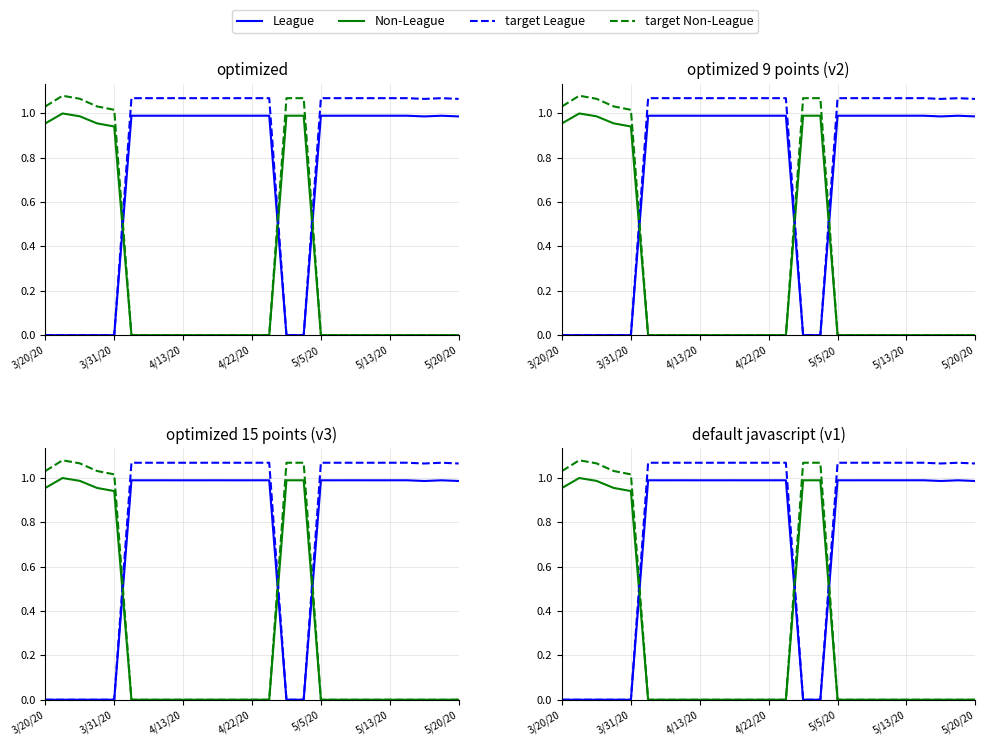

Which series changed the most between 11 and 16?

target League